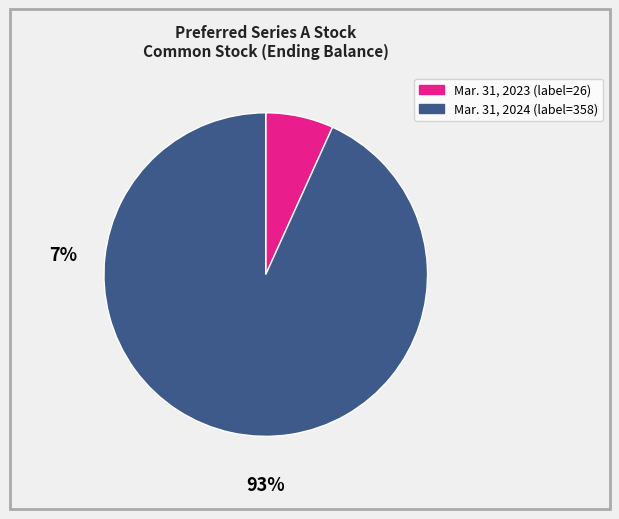

Which slice represents more than half of the pie?

Mar. 31, 2024